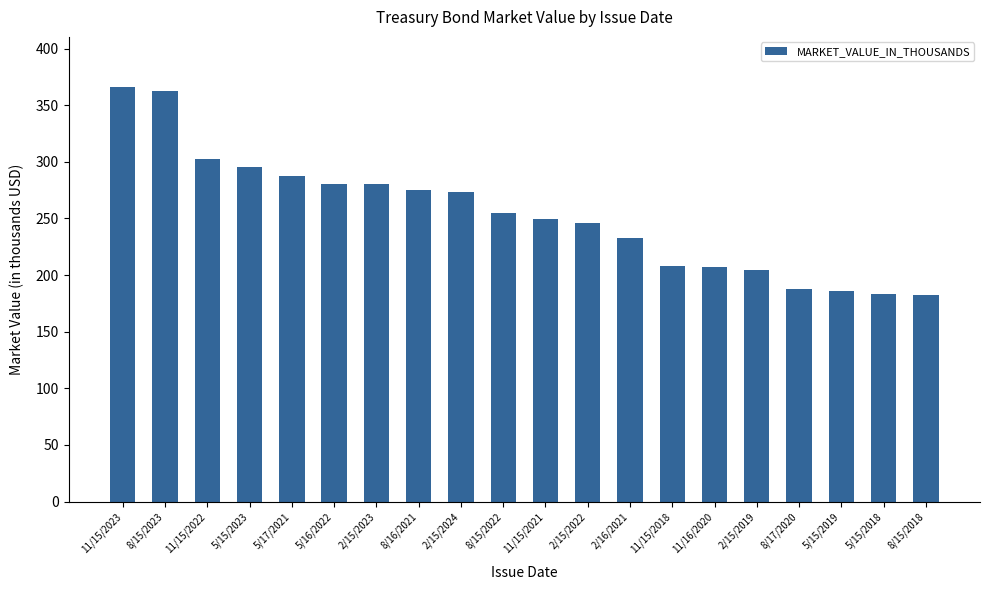

What is the label of the 10th bar from the right?

11/15/2021